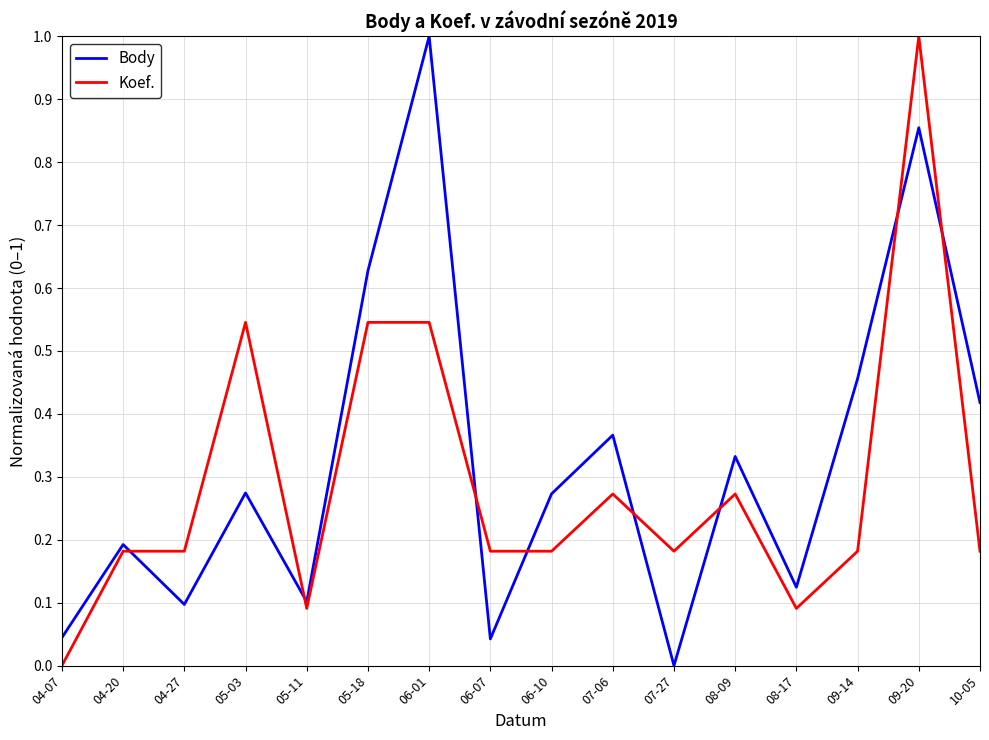

What position from the left is 06-07?

8